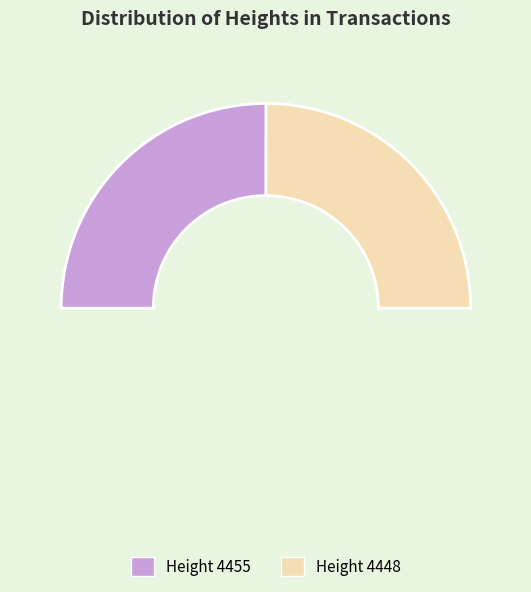

What is the change in value from 4455 to 4448?

-7